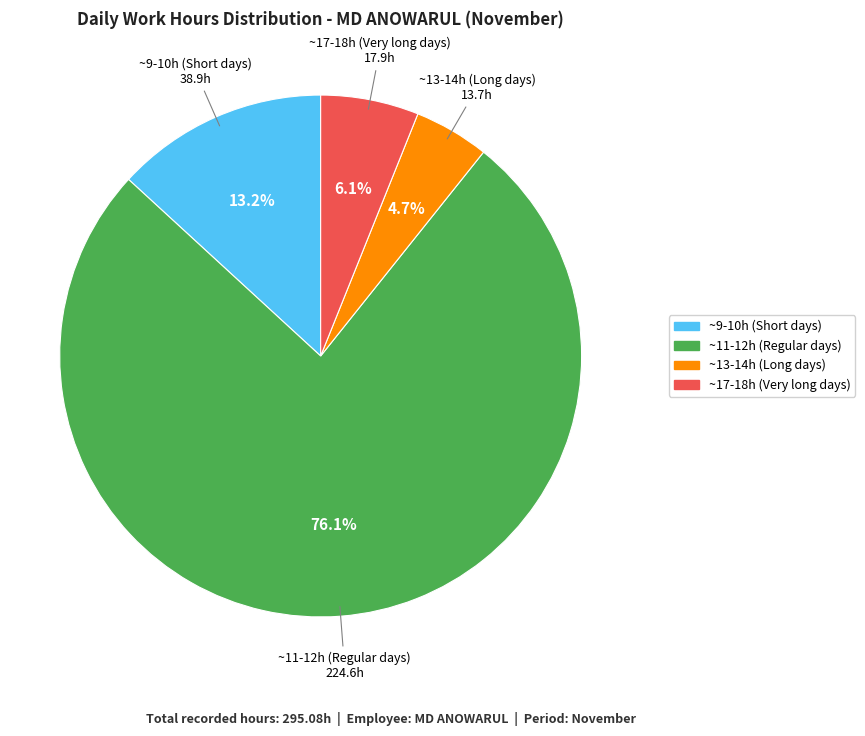

Is there any slice that represents more than half of the pie?

Yes